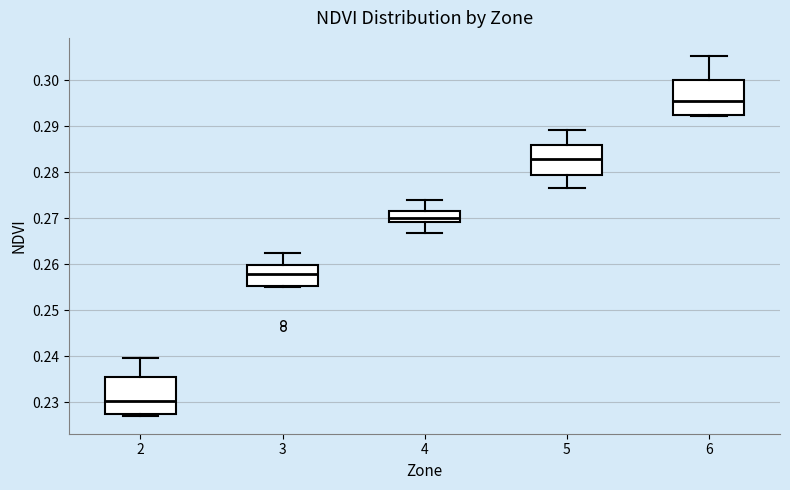

Where is the upper edge of the box at x = 3 on the y-axis? The values are not printed on the chart, so give them approximately, as read against the axis.

0.260